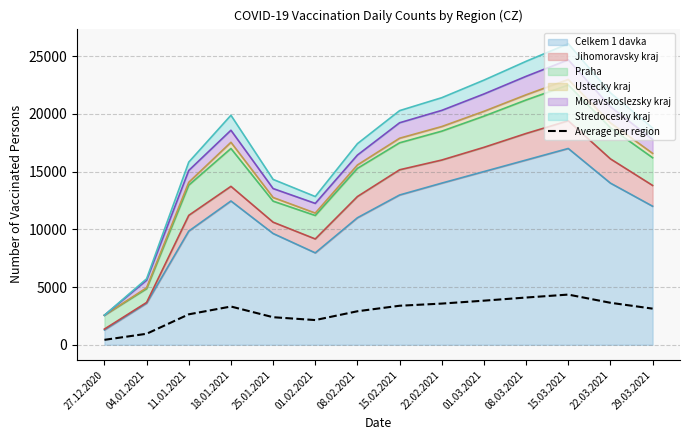

List the labels in order of value, largest first.

15.03.2021, 08.03.2021, 01.03.2021, 22.03.2021, 22.02.2021, 15.02.2021, 18.01.2021, 29.03.2021, 08.02.2021, 11.01.2021, 25.01.2021, 01.02.2021, 04.01.2021, 27.12.2020